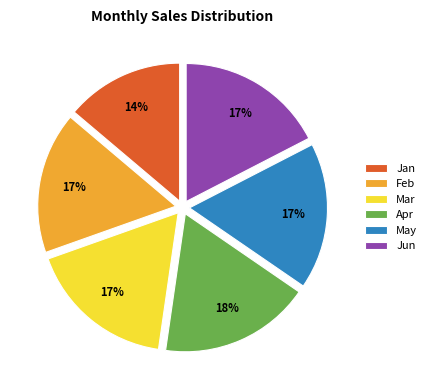

Combined, do Jan and Mar account for over 50%?

No